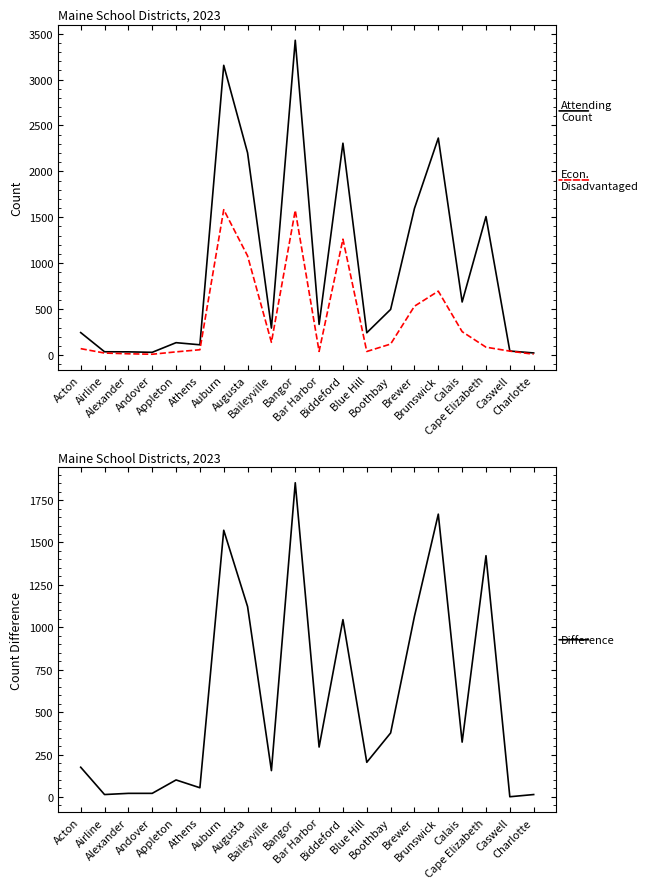

At which category does the chart reach its minimum across all series?

Caswell